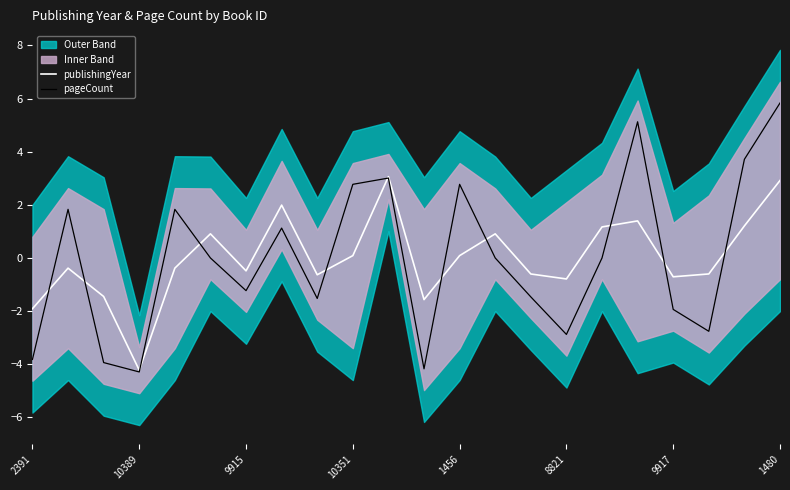

What is the highest value of the pageCount series?

5.8